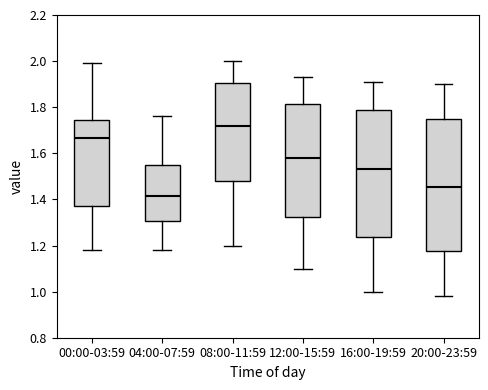

Comparing the boxes themselves (not the whiskers), which one is the tallest?

20:00-23:59